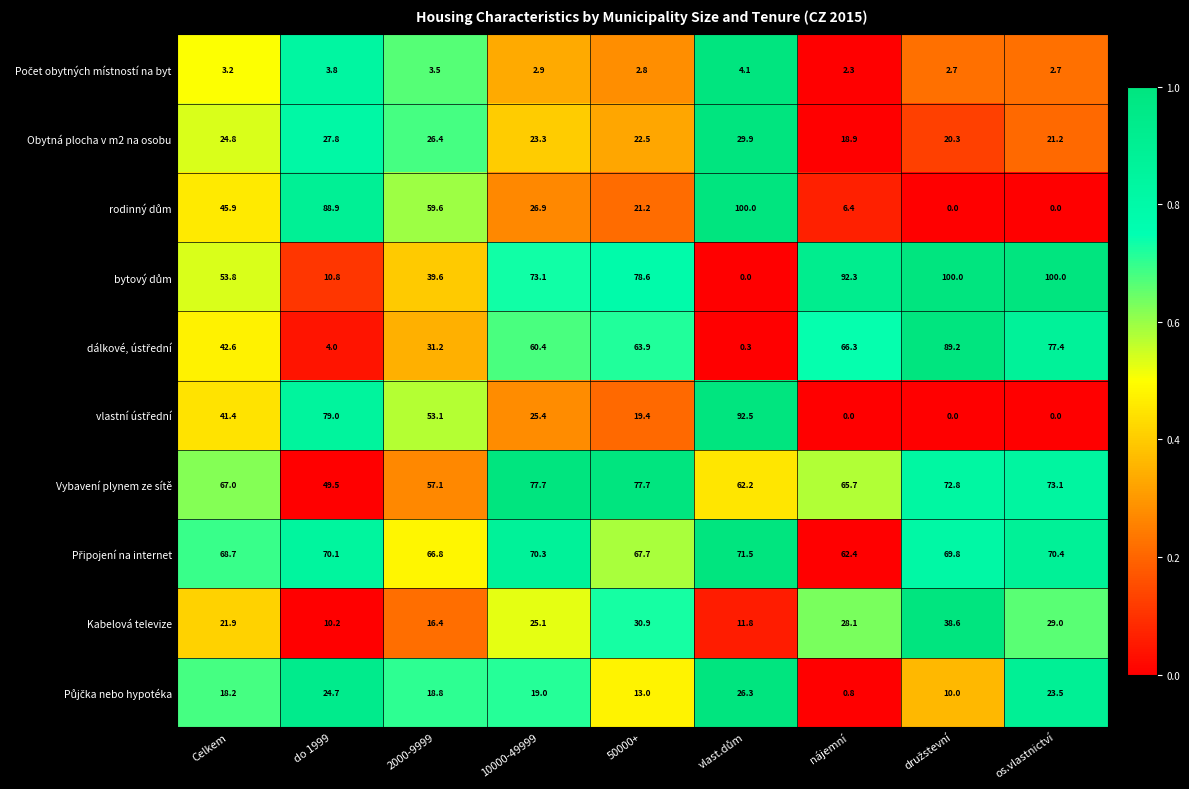

At which label is Obytná plocha v m2 na osobu closest to 24?

10000-49999